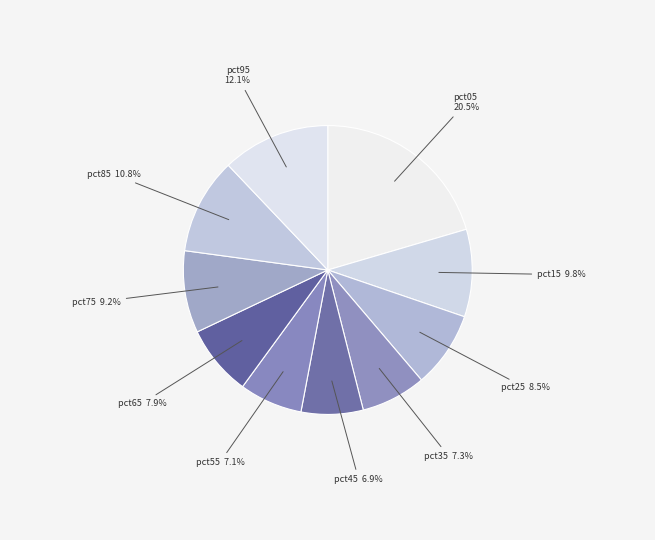

Does pct65 represent more than half of the total?

No